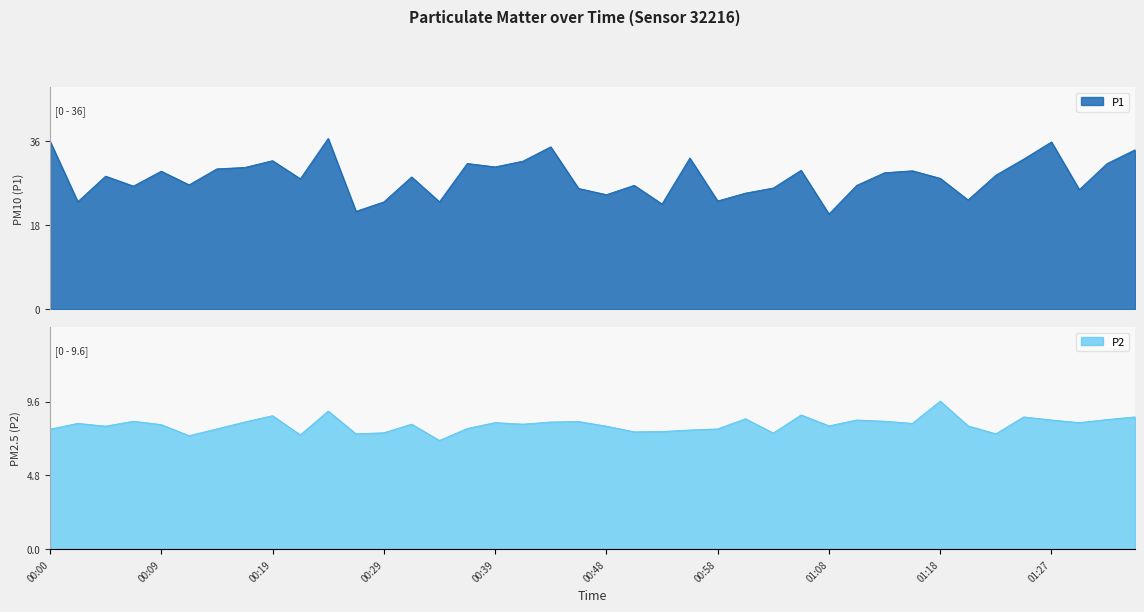

Which has a higher value, 00:39 or 00:41?

00:41